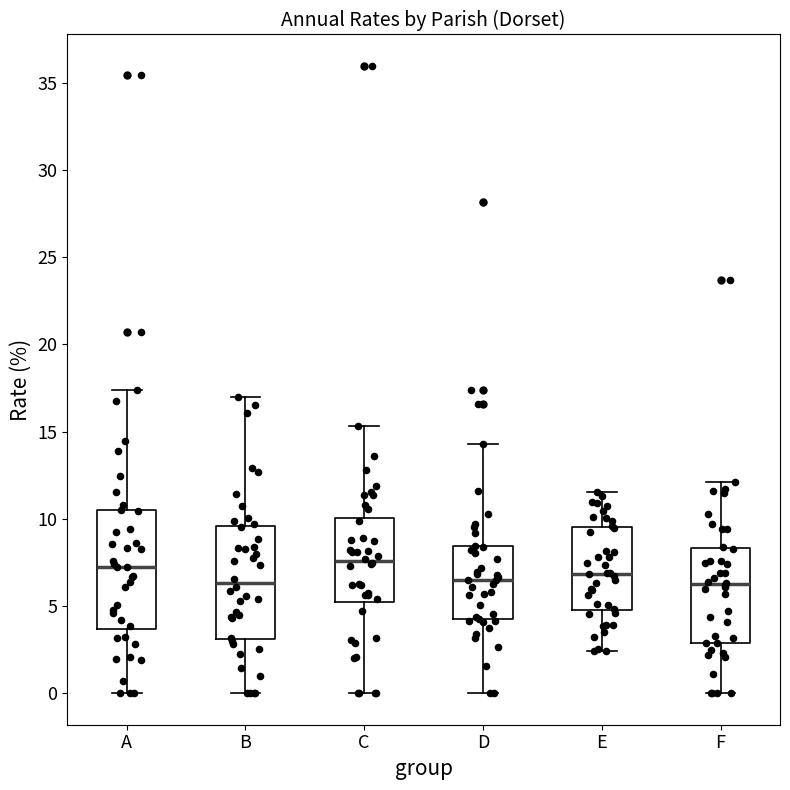

Where does the median line of the box for F sit on the y-axis? The values are not printed on the chart, so give them approximately, as read against the axis.

6.5